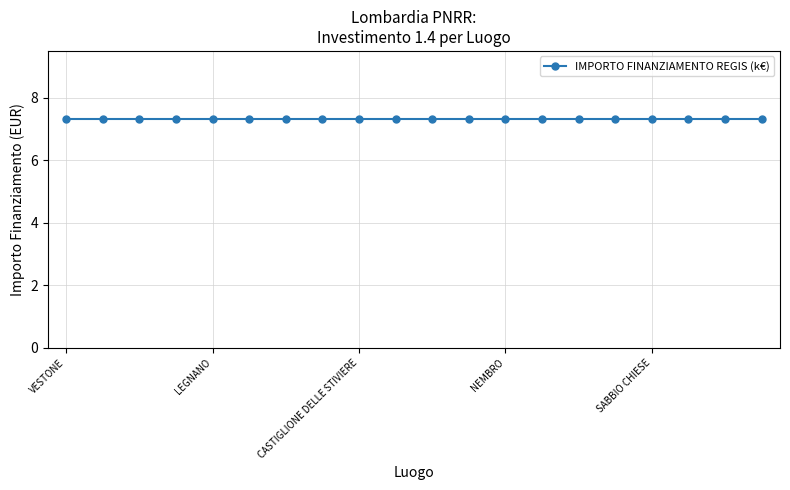

What value does the IMPORTO FINANZIAMENTO REGIS series have at FALOPPIO?

7301.0